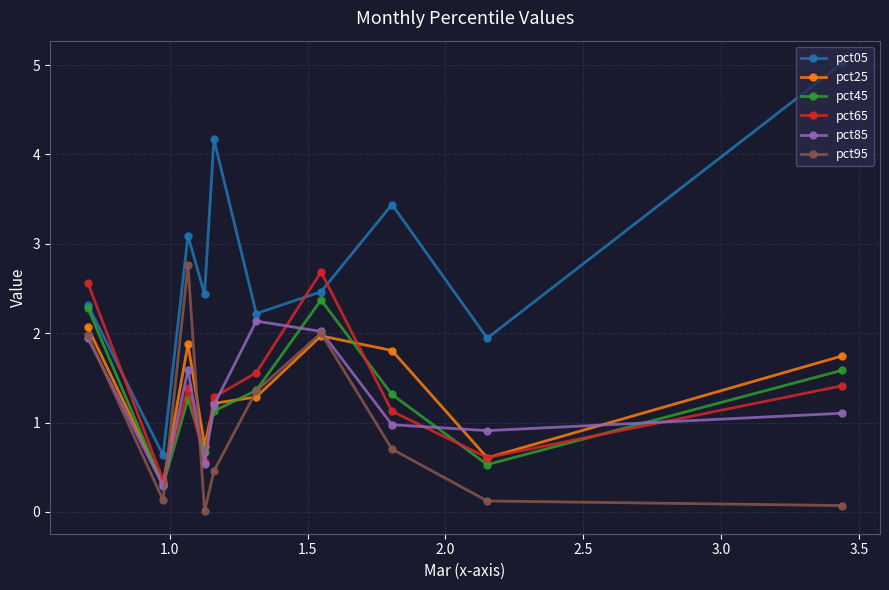

How many intersections are there between pct95 and pct65?

2